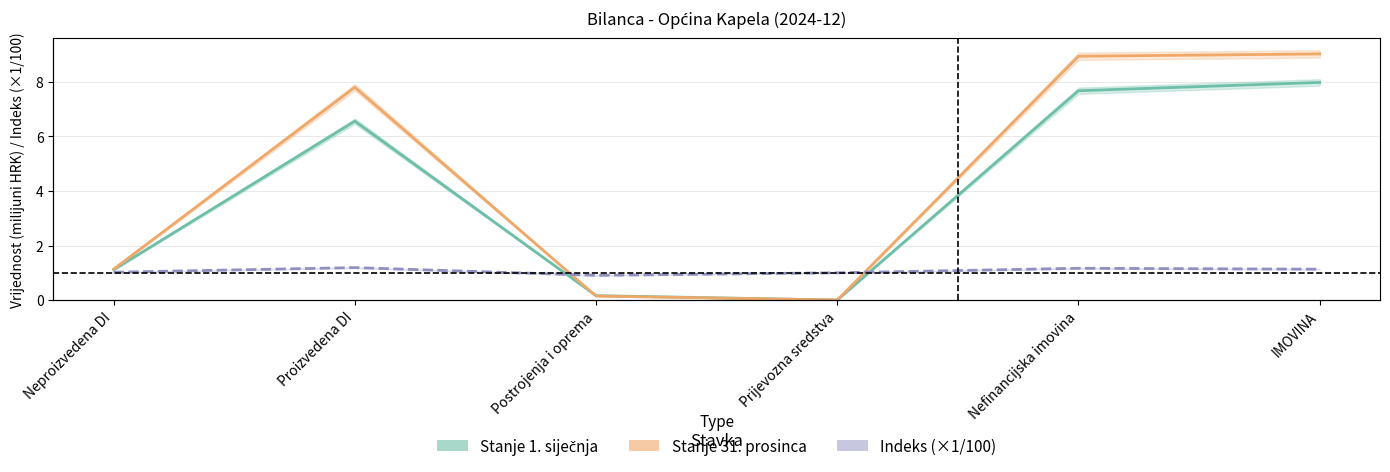

List the series in order of their peak value, lowest first.

Indeks (×1/100), Stanje 1. siječnja, Stanje 31. prosinca